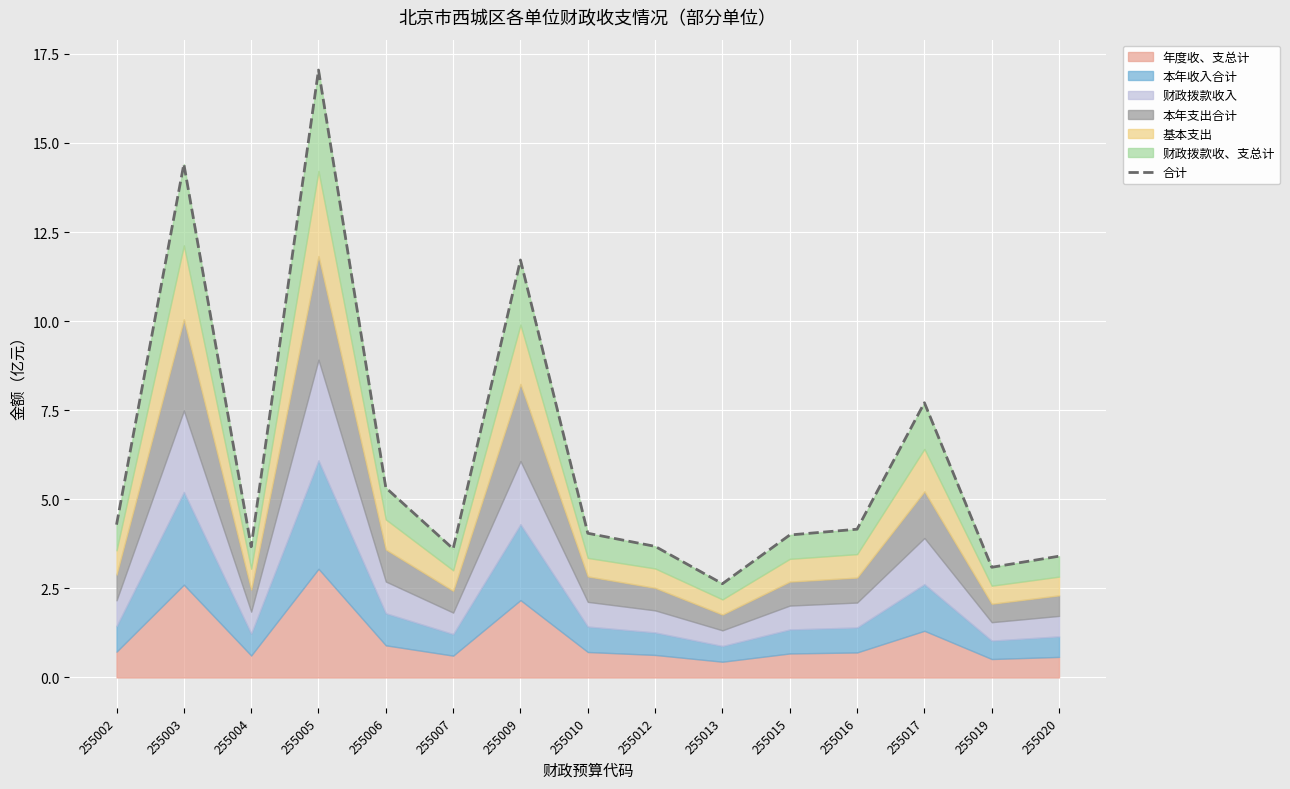

At which label does the data first exceed 4?

255002